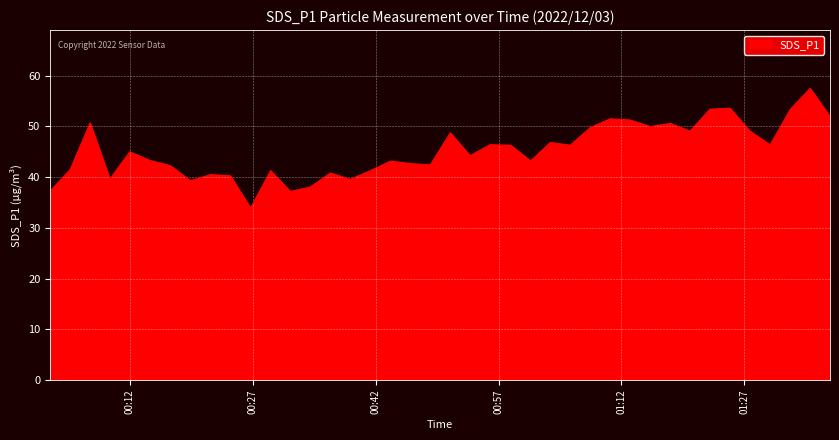

What is the difference between the maximum and minimum values?

23.6